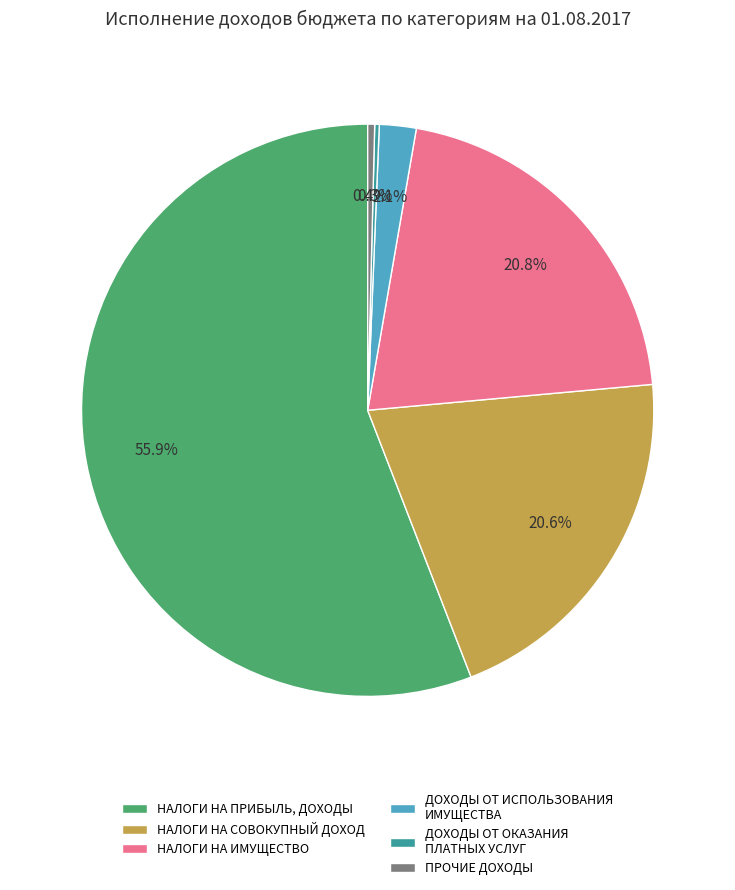

To the nearest percent, what is the average slice percentage?

17%